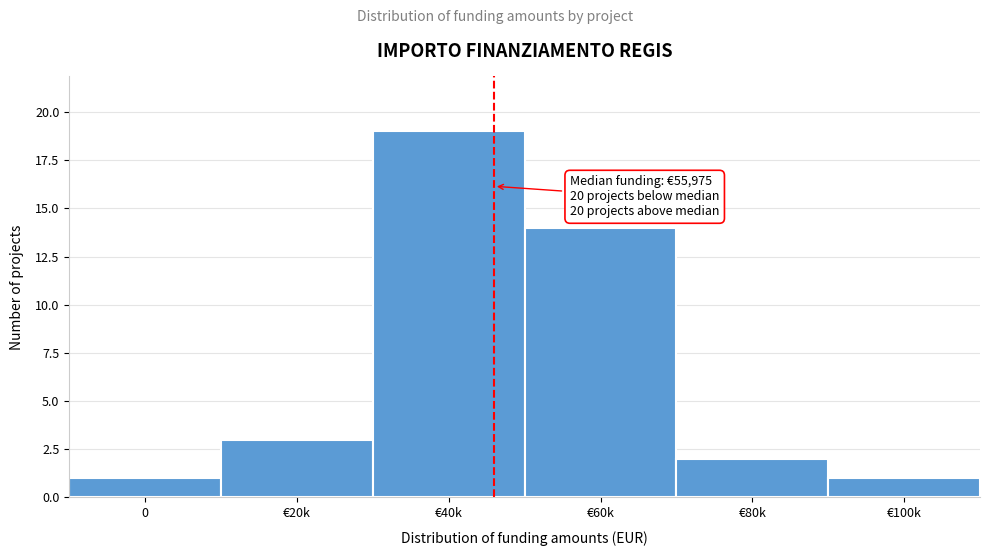

Reading left to right, what are all the values shown in this chart?

1	3	19	14	2	1